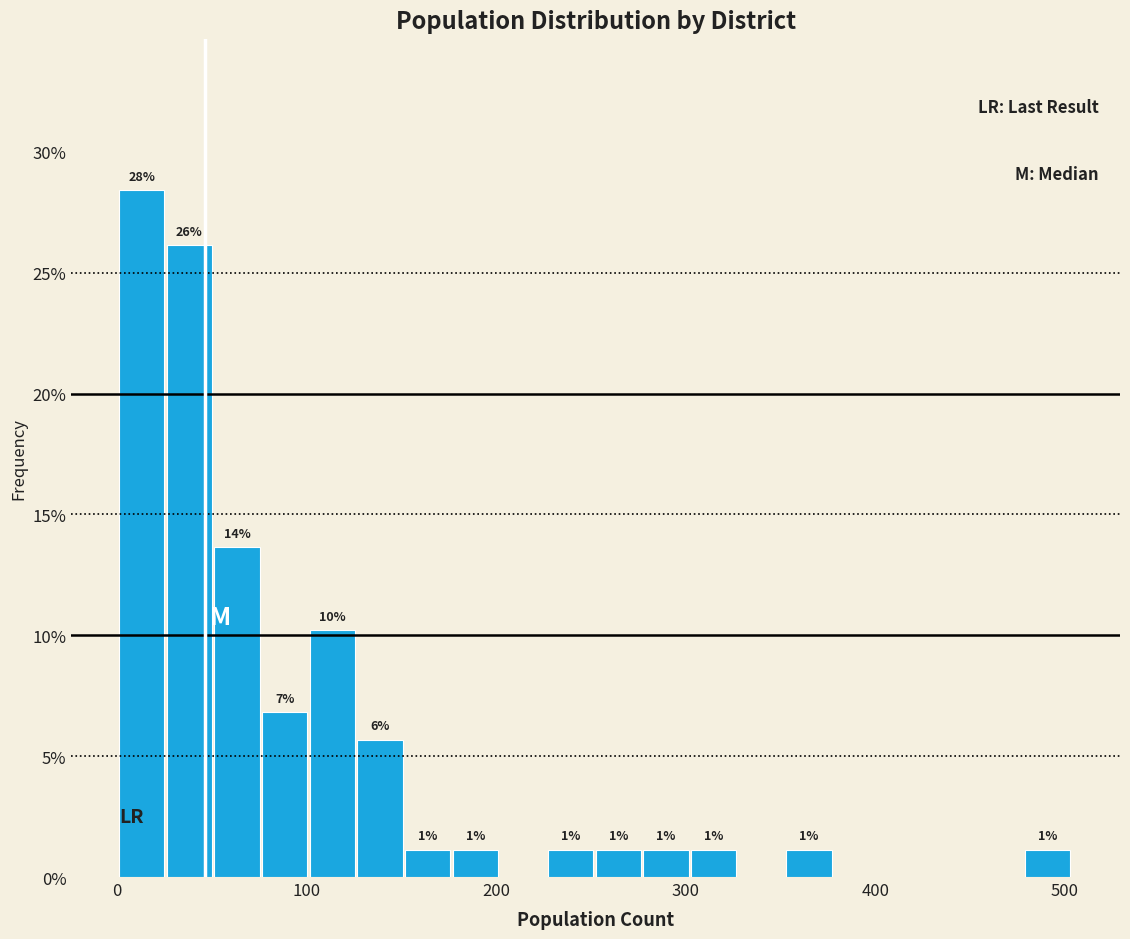

Around what value on the x-axis is the tallest bar? Give the approximate position of its centre, as read against the axis.

10